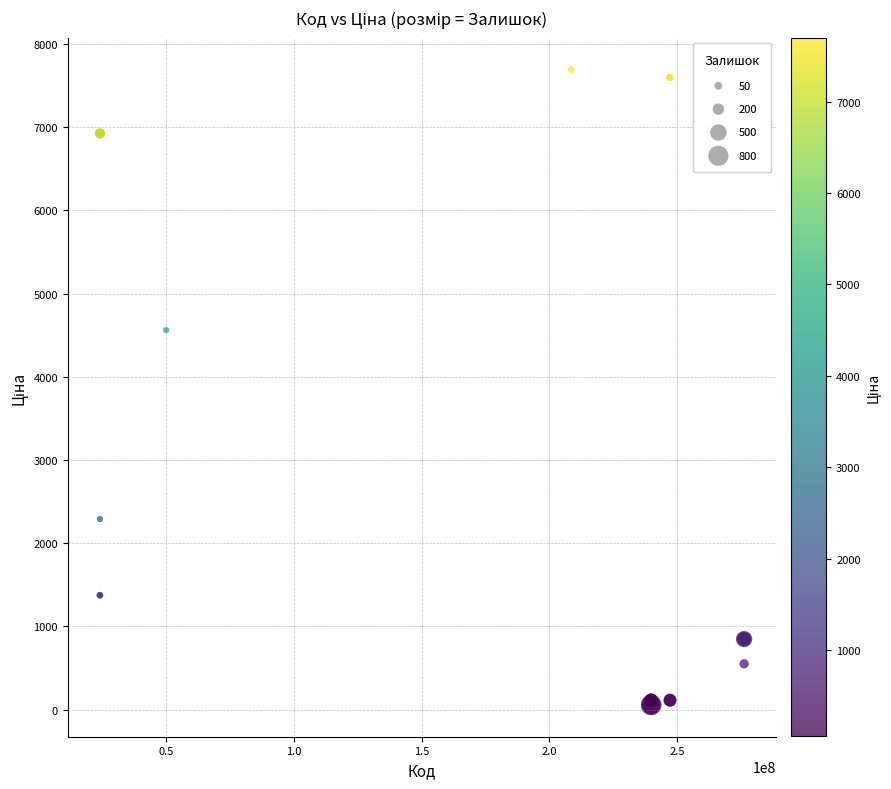

What Y value in the scatter plot is closest to 3875?

4561.9